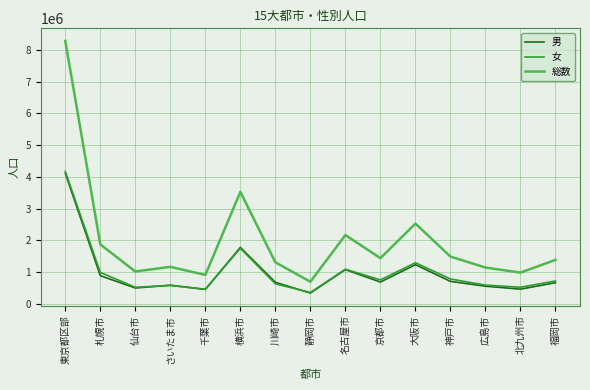

At which category is the sum across all series the highest?

東京都区部